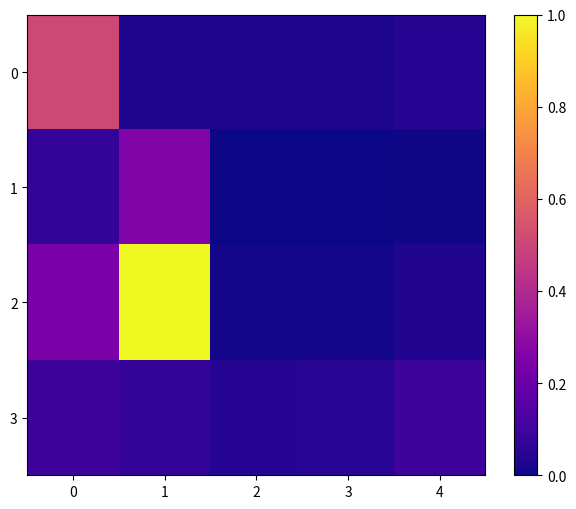

At how many categories does at least one series exceed 0?

5